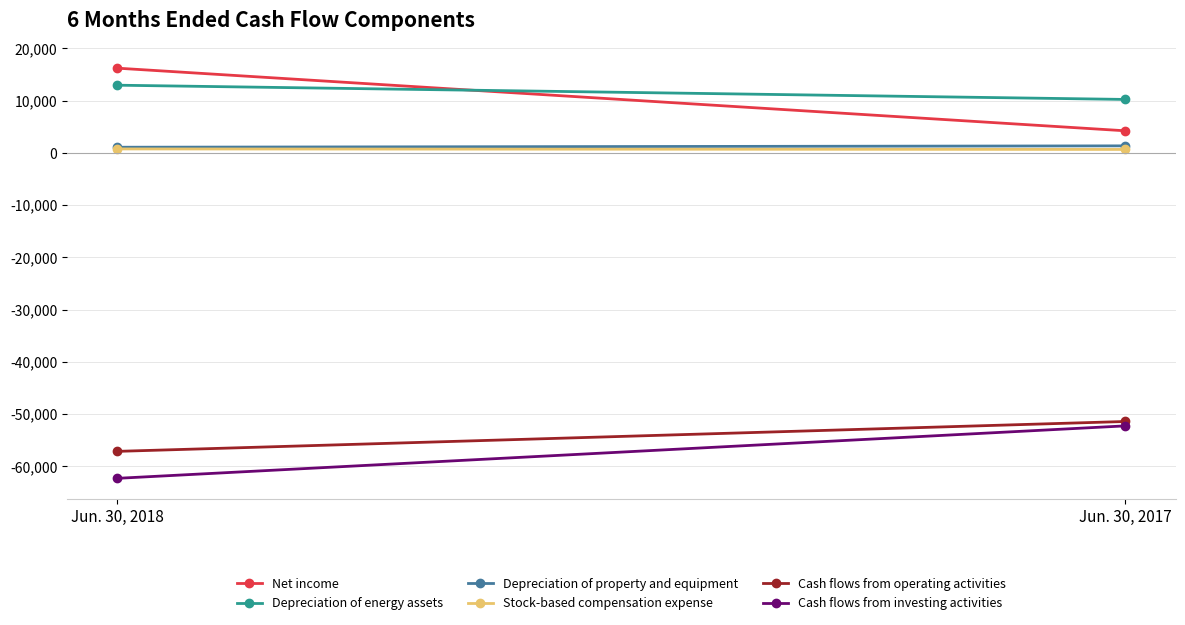

Which series has the widest spread of values?

Net income